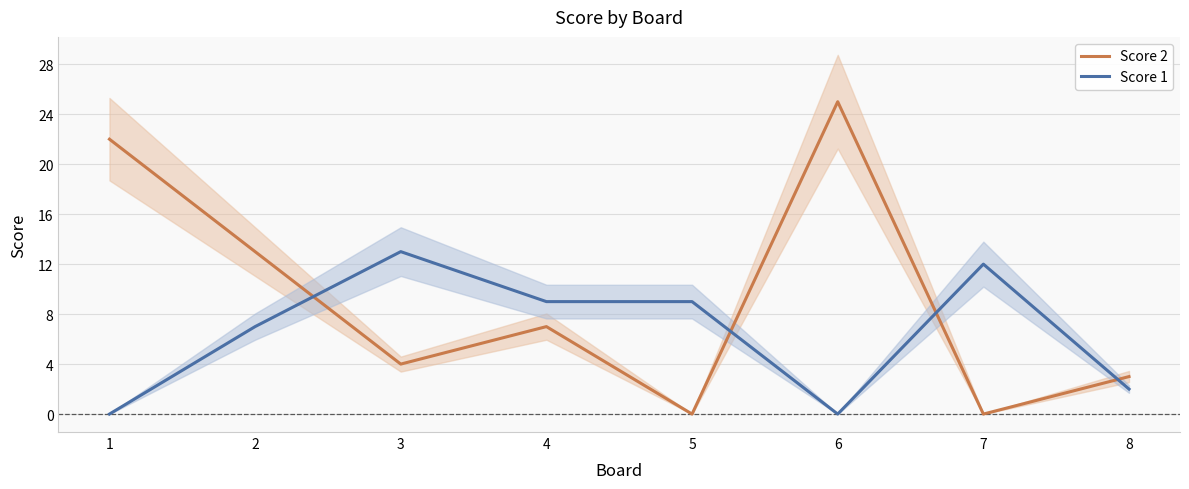

Is it true that Score 1 equals 8 at 6?

False